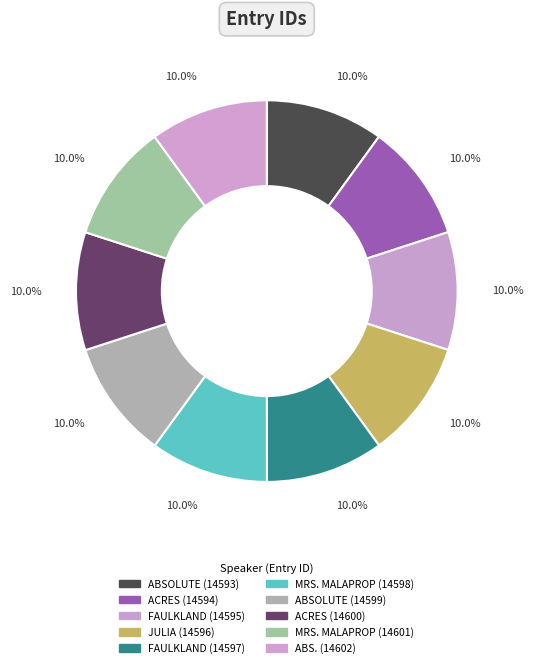

Is it true that ACRES (14594) is 10% of the pie?

True